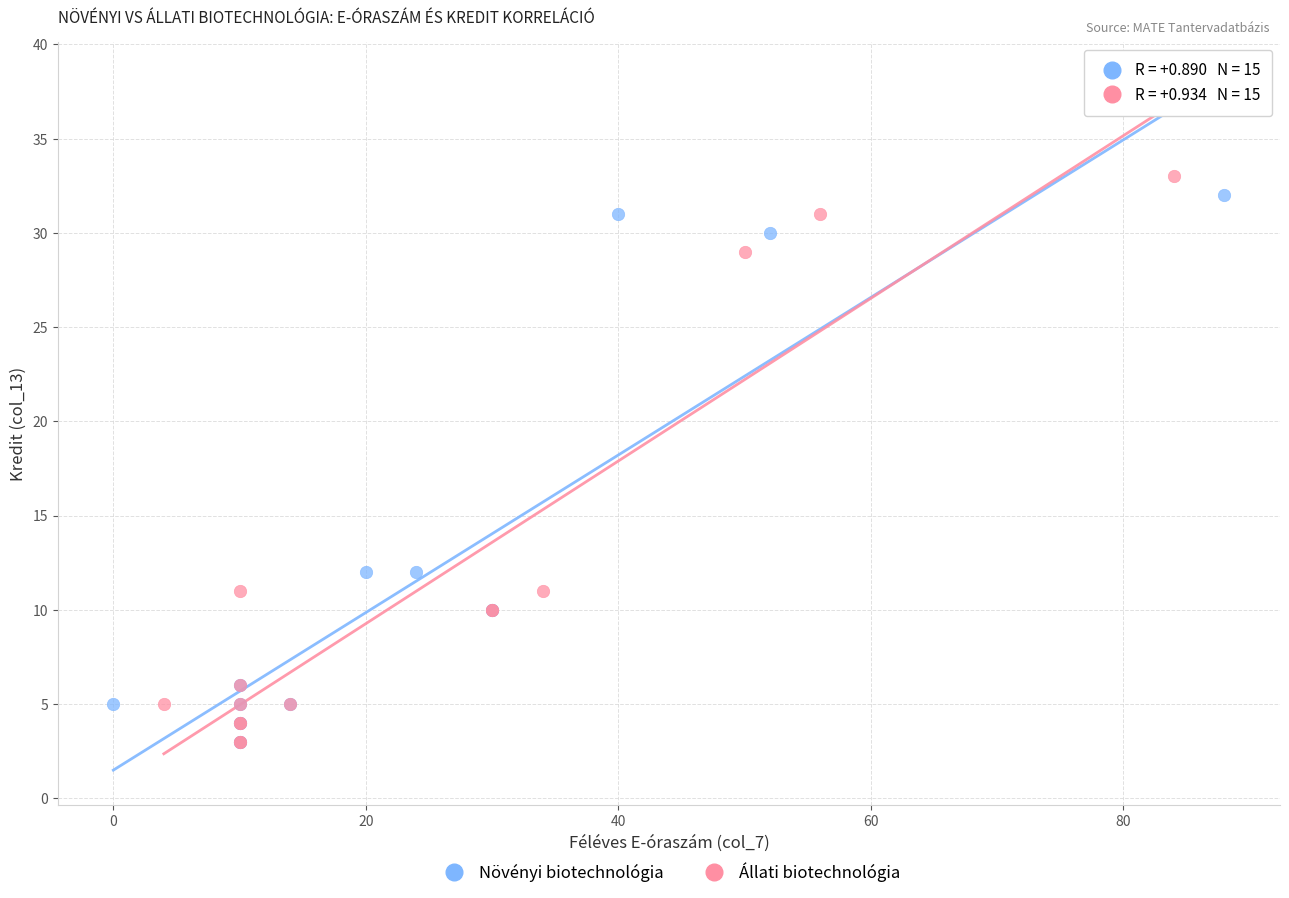

Which series has the widest spread of Y values?

Állati biotechnológia